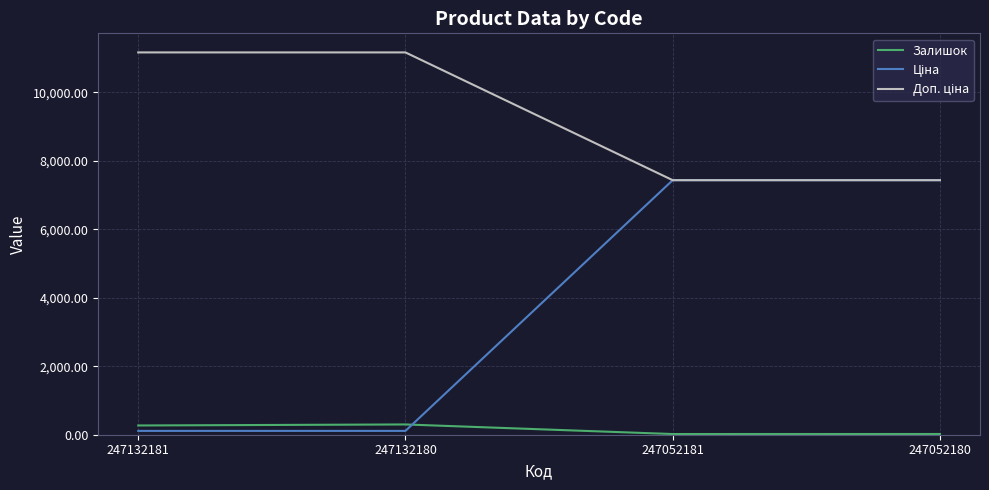

Count the number of data series in this chart.

3